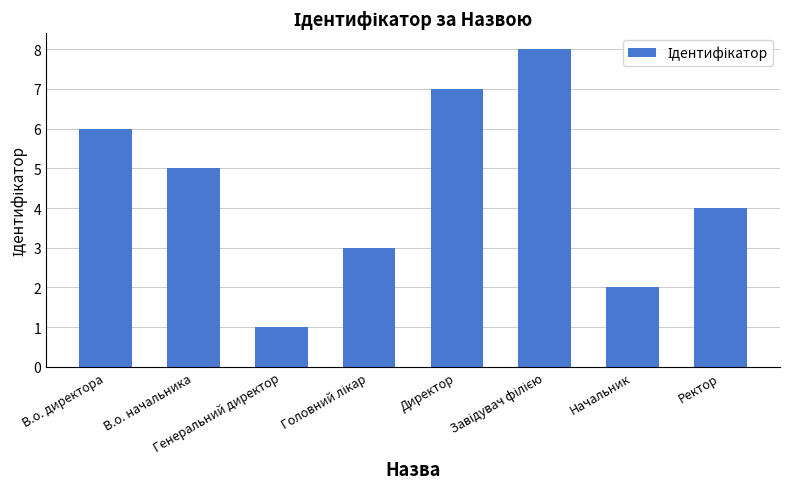

What is the maximum value shown in the chart?

8